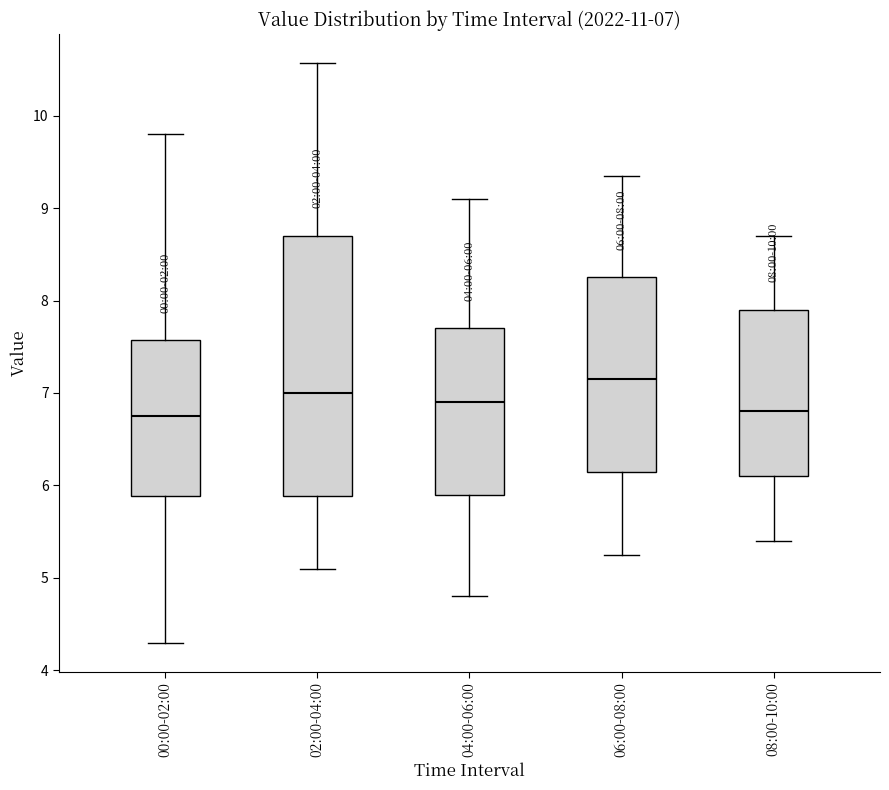

Which box is the tallest, from its lower edge to its upper edge?

02:00-04:00